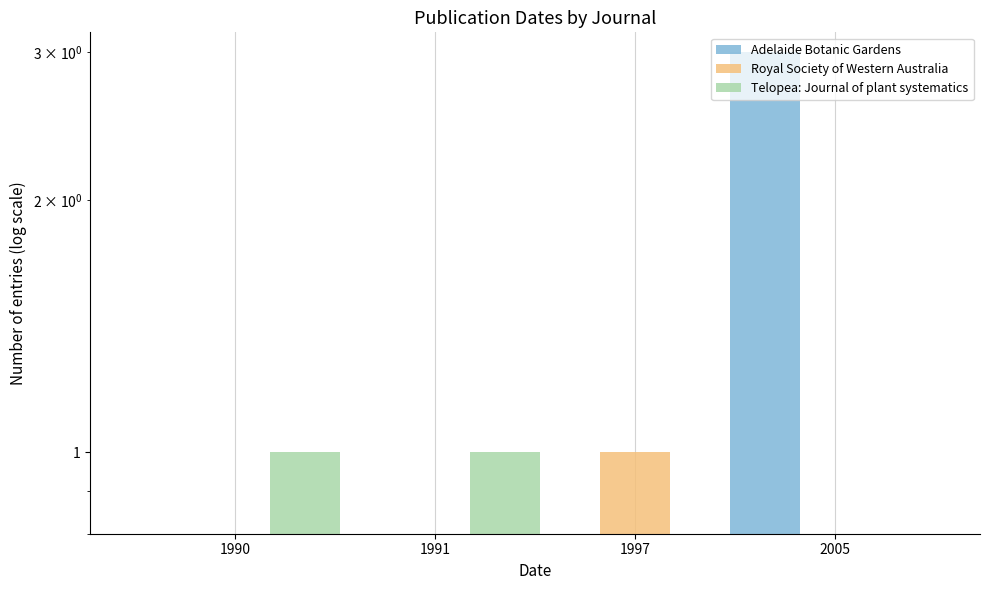

Which series has the largest total across all categories?

Adelaide Botanic Gardens